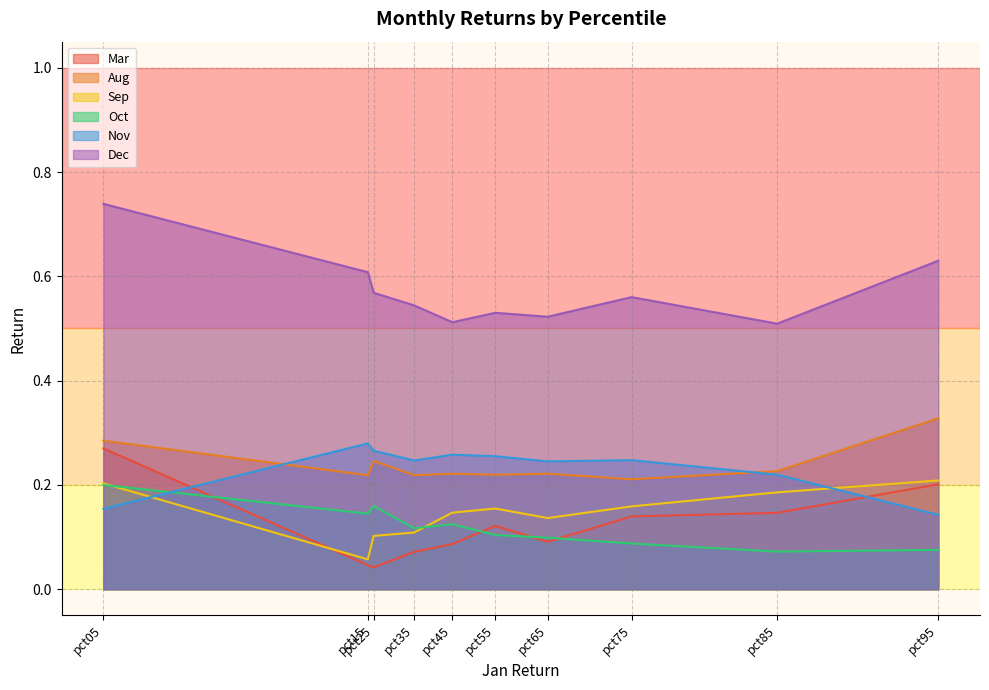

True or false: Oct and Sep cross at least once.

True